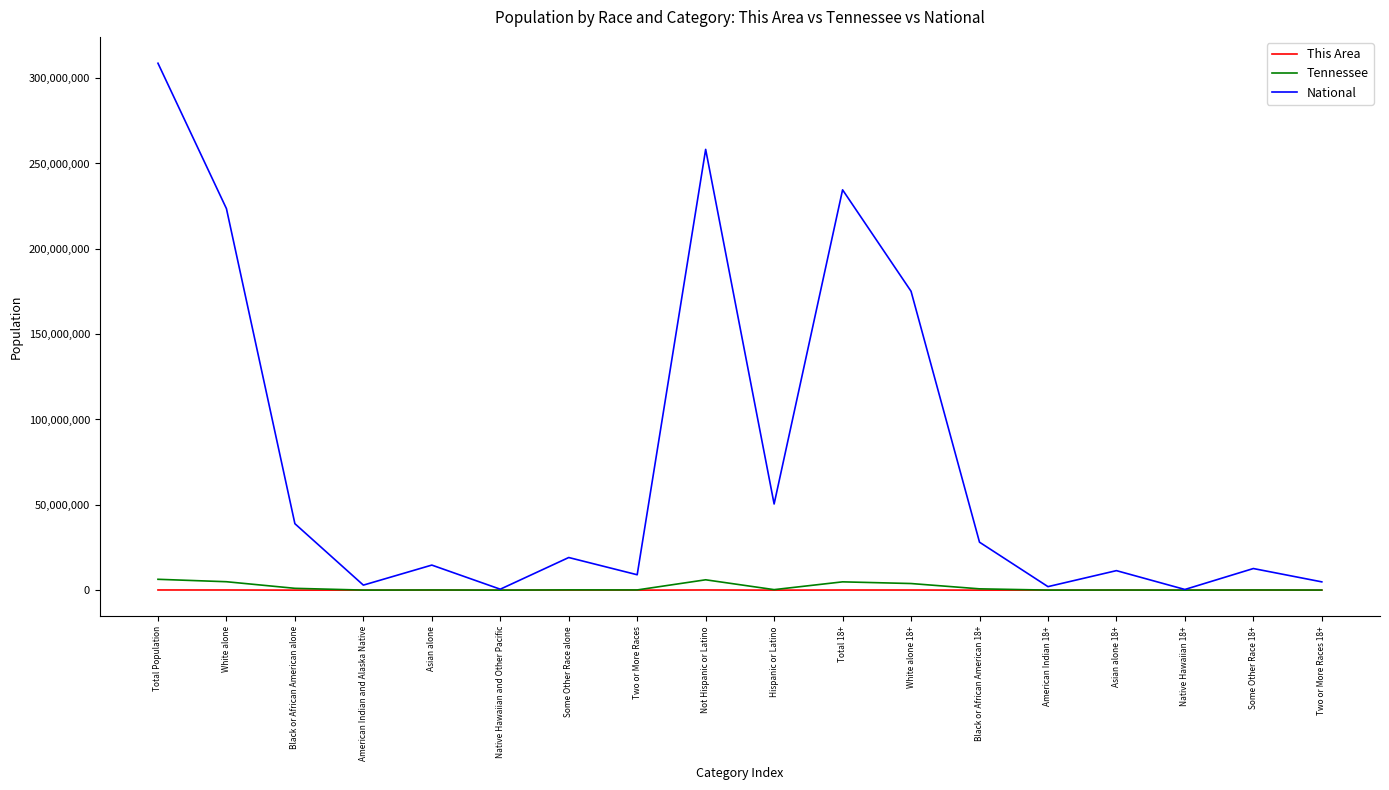

Which series changed the most between Total Population and American Indian and Alaska Native?

National